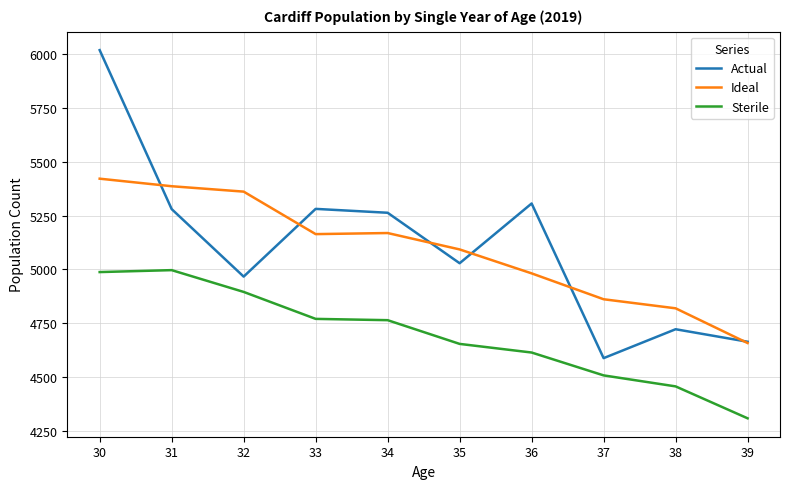

True or false: Sterile and Ideal cross at least once.

False